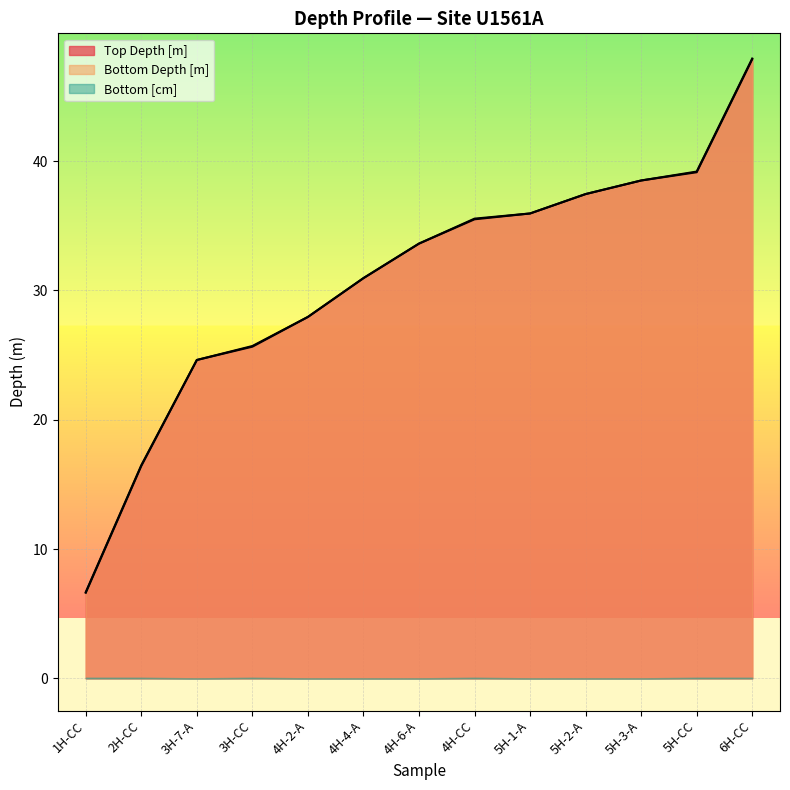

Rank the categories by Bottom Depth [m] value from lowest to highest.

1H-CC, 2H-CC, 3H-7-A, 3H-CC, 4H-2-A, 4H-4-A, 4H-6-A, 4H-CC, 5H-1-A, 5H-2-A, 5H-3-A, 5H-CC, 6H-CC